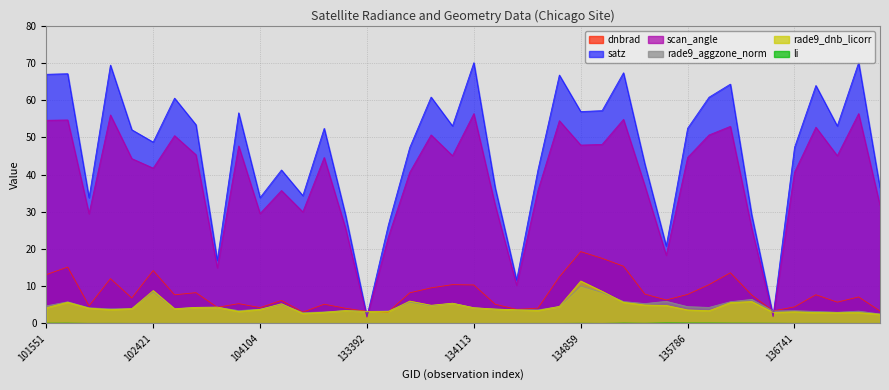

How many intersections are there between rade9_dnb_licorr and rade9_aggzone_norm?

11